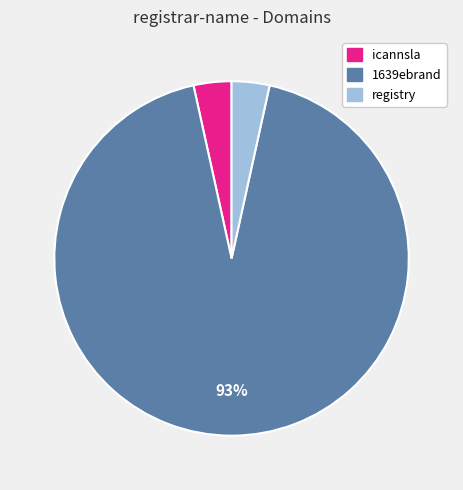

Does any single category account for the majority?

Yes